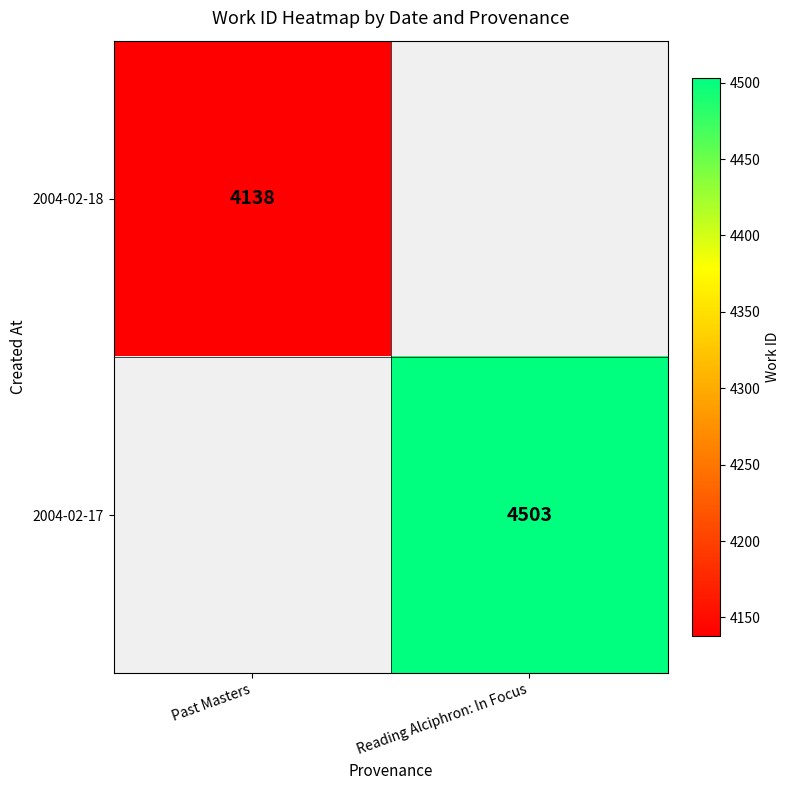

Is it true that 2004-02-18 equals 6262 at Past Masters?

False